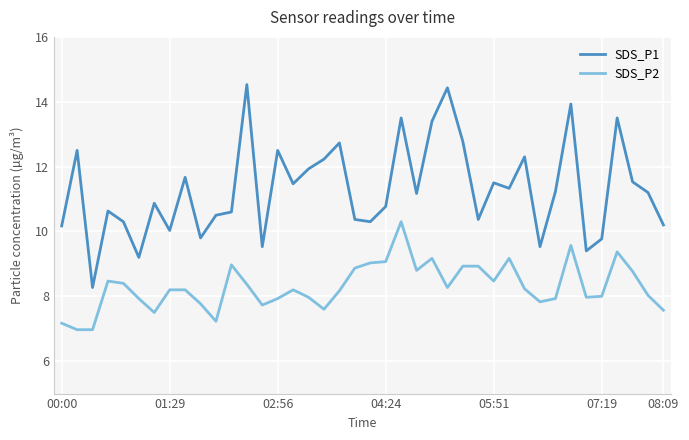

True or false: SDS_P2 and SDS_P1 intersect in this chart.

False